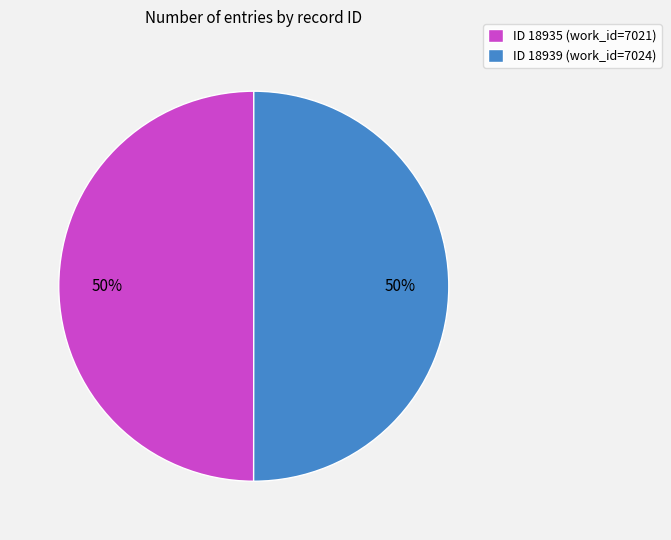

What is the ratio of the value at ID 18939 (work_id=7024) to the value at ID 18935 (work_id=7021)?

1.0